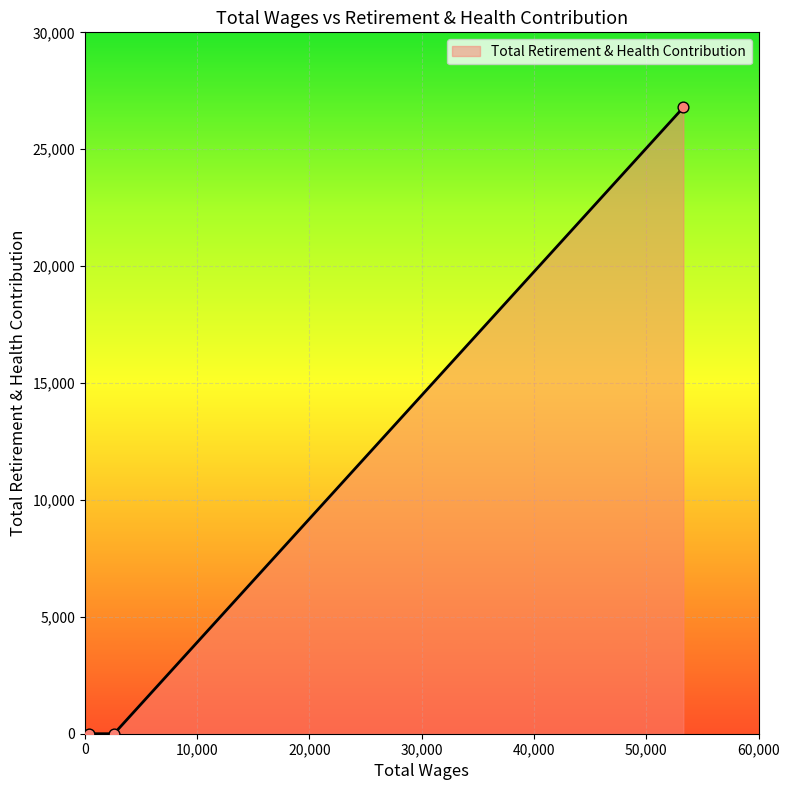

What is the difference between the maximum and second lowest values?

26786